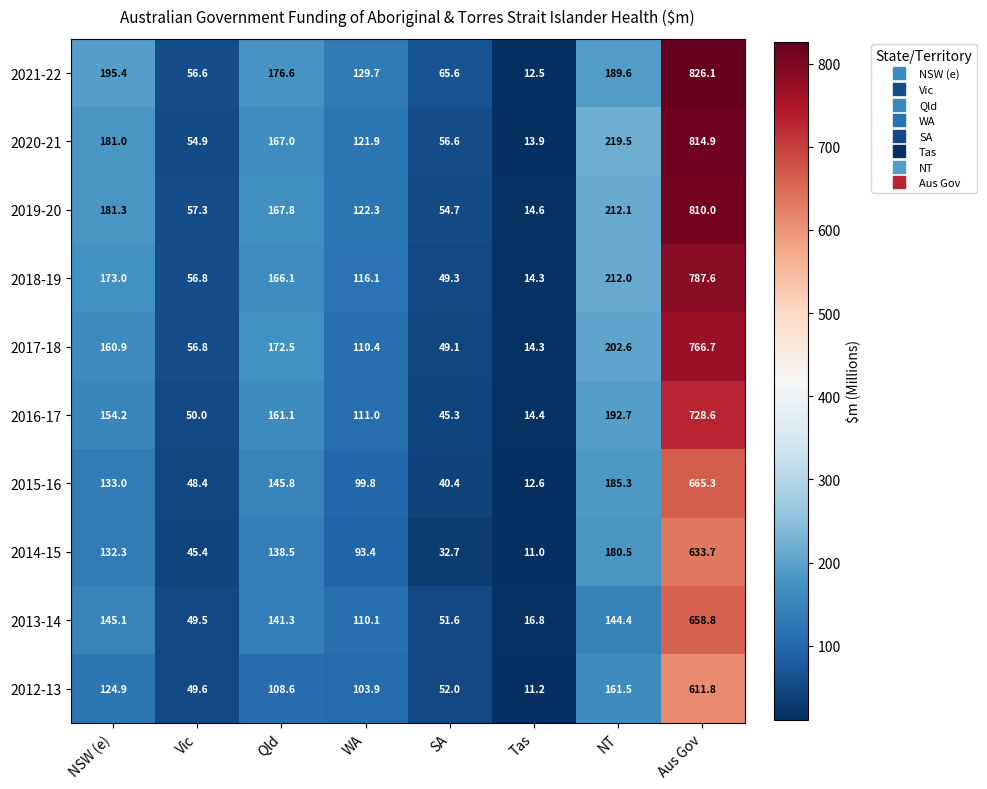

What is the sum of the 2020-21 values at Aus Gov and Qld?

981.9